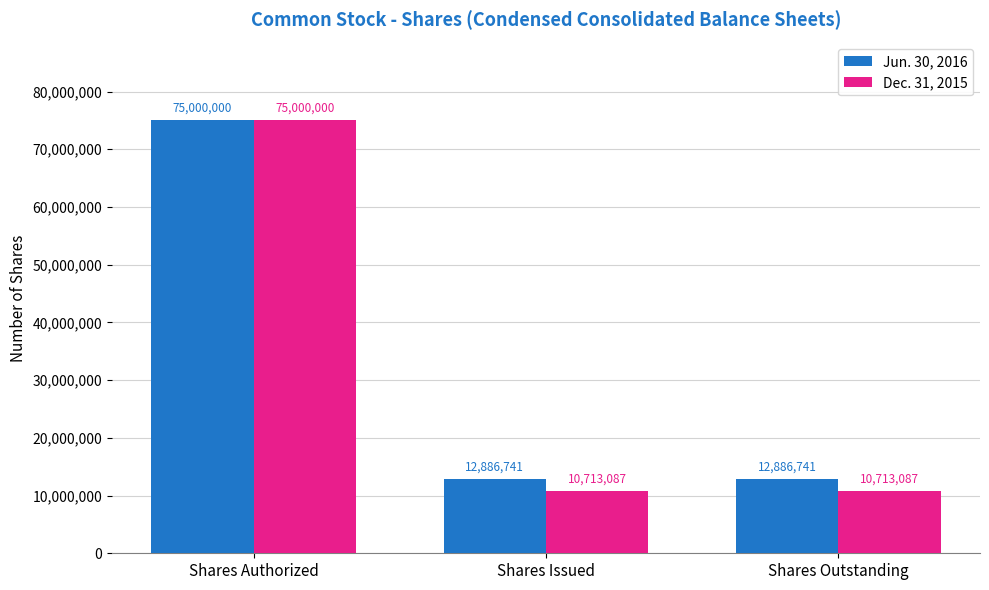

What is the total value across all series at Shares Authorized?

150000000